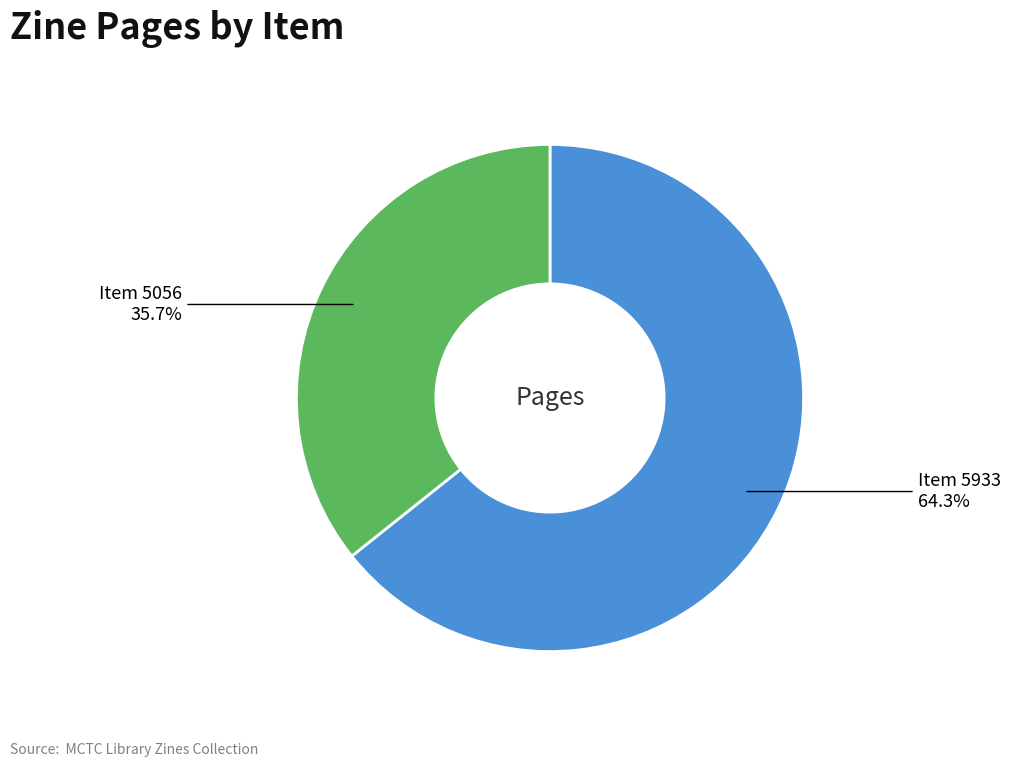

Count the number of slices in the pie.

2